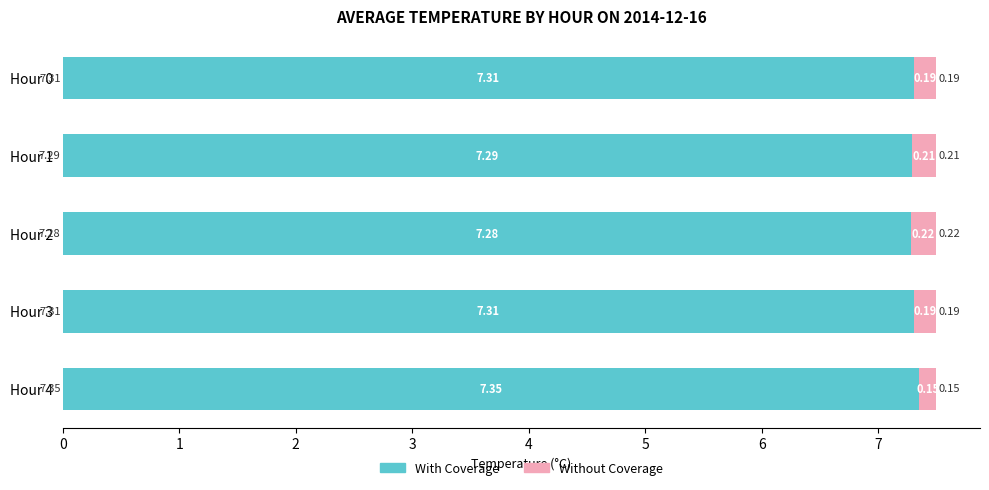

What is the sum of all With Coverage values?

36.5